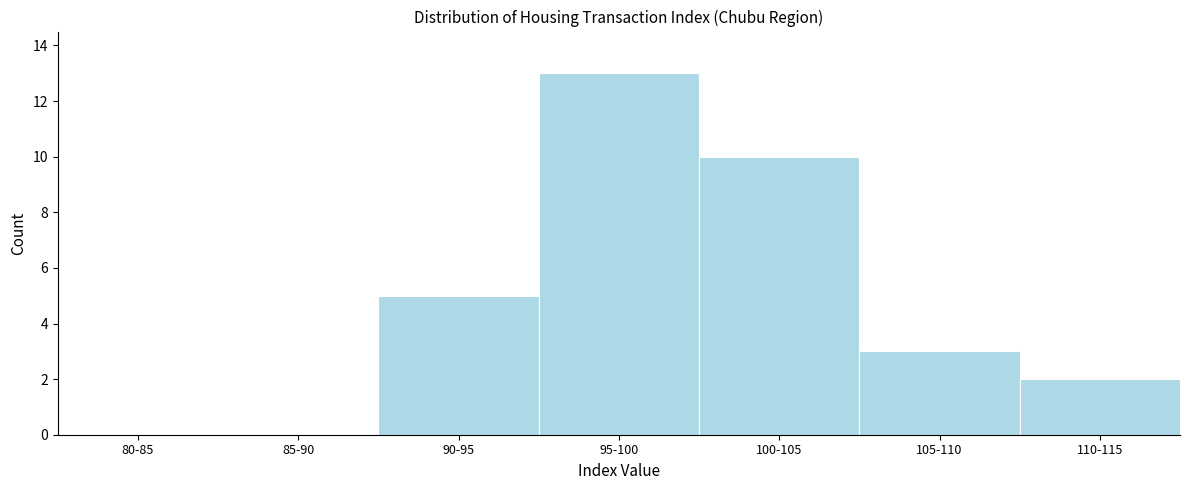

Reading right to left, transcribe all the data shown in this chart.

110-115=2	105-110=3	100-105=10	95-100=13	90-95=5	85-90=0	80-85=0